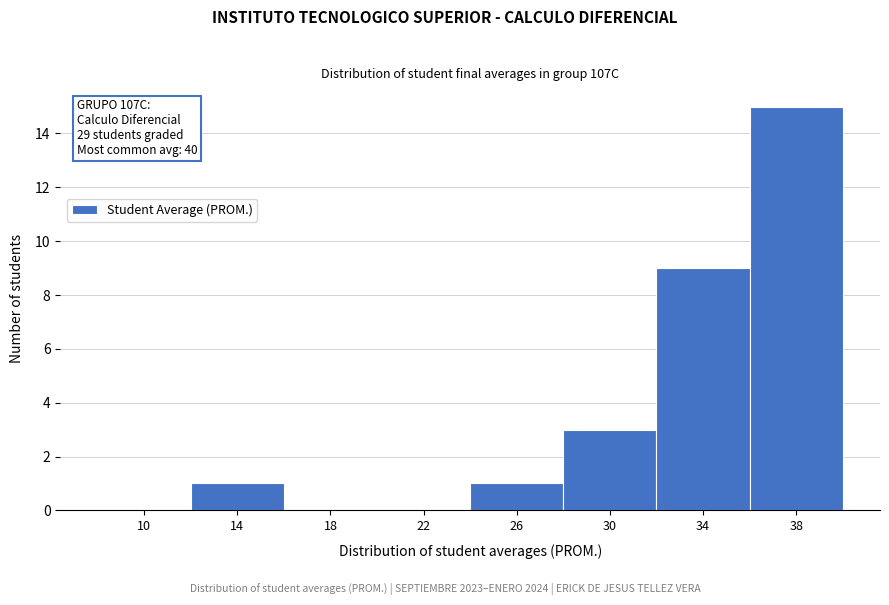

Reading left to right, extract all data points from this chart.

10=0	14=1	18=0	22=0	26=1	30=3	34=9	38=15